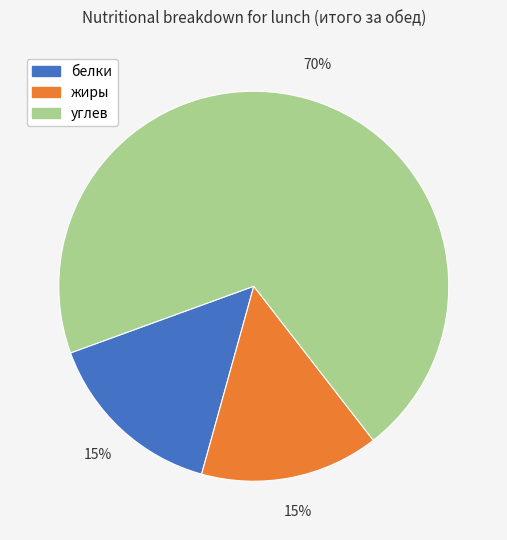

To the nearest percent, what is the difference between the largest and smallest slice percentages?

55%